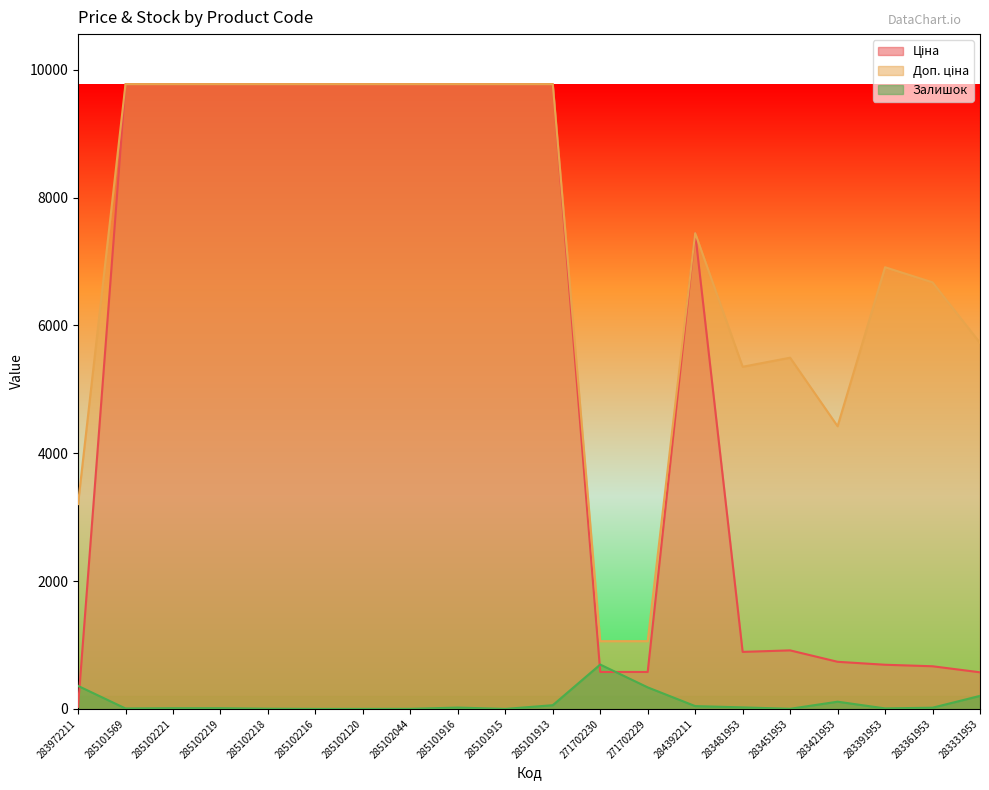

What is the difference between the highest and lowest values at 283391953?

6902.3